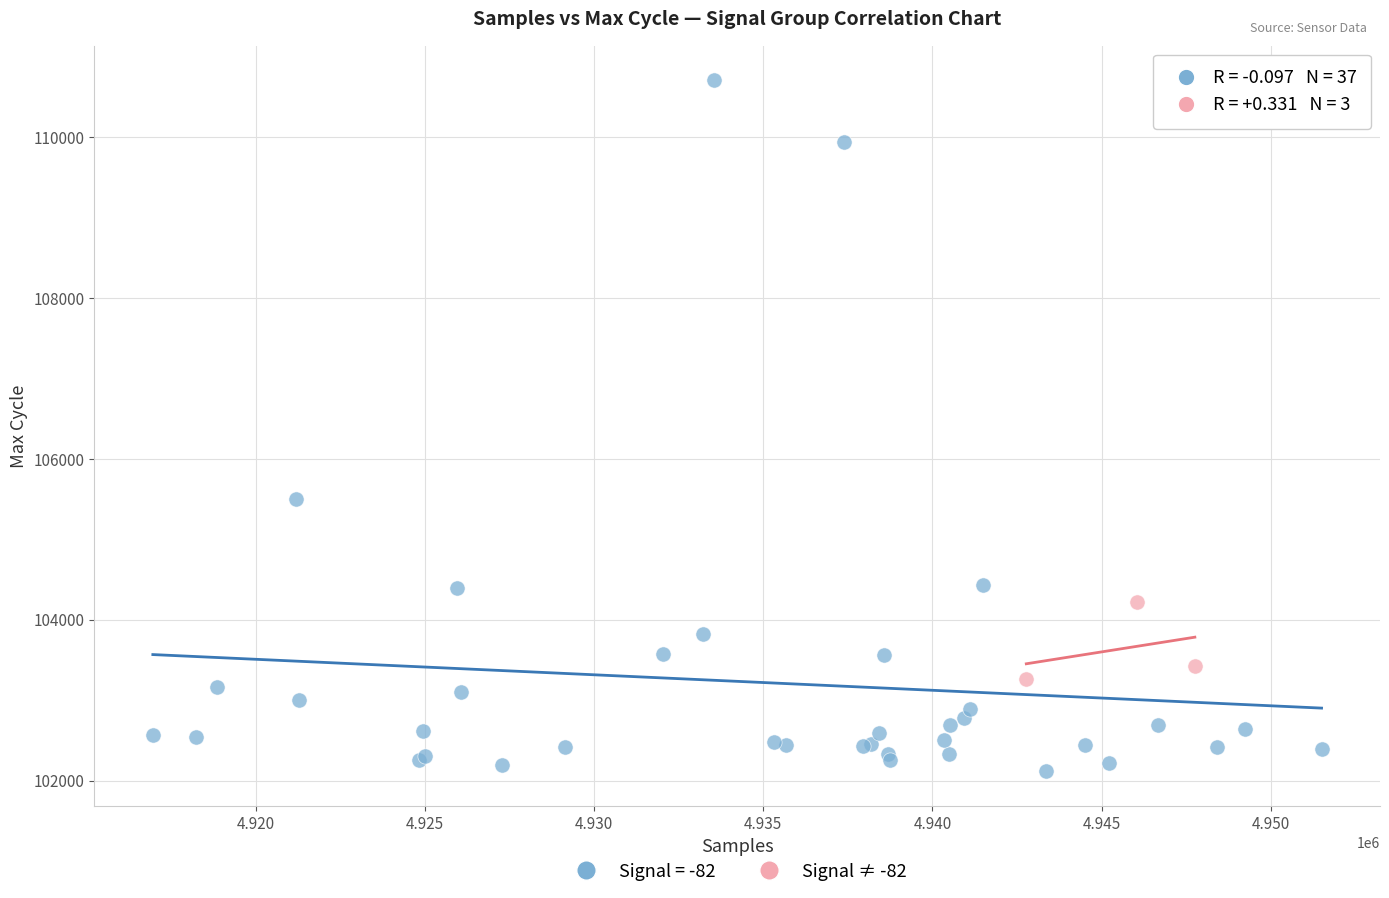

Which series reaches the minimum Y coordinate?

Signal = -82